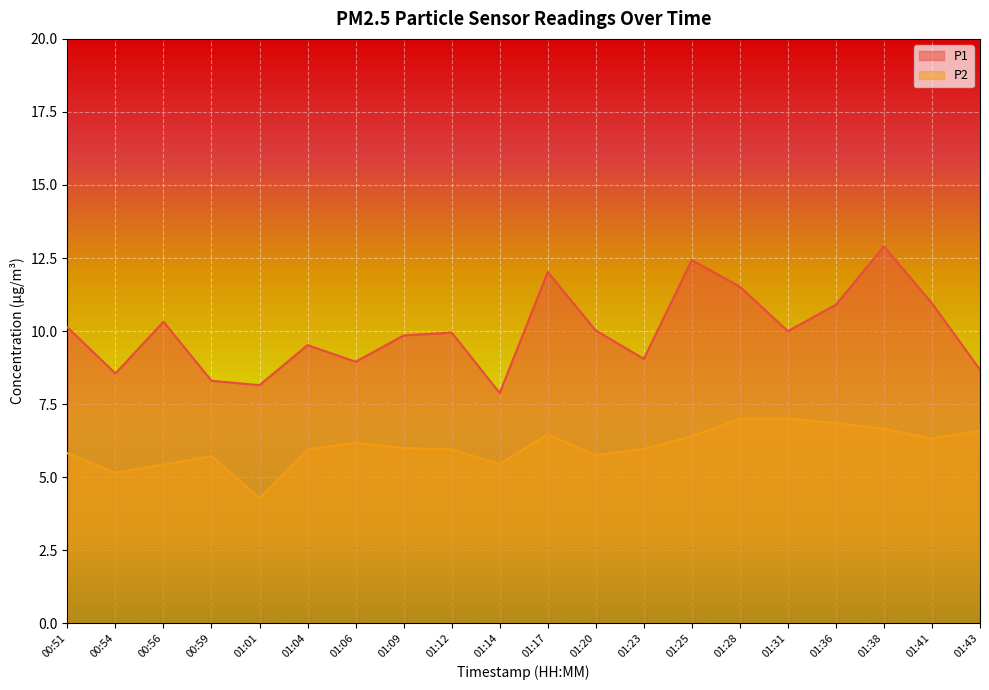

Reading left to right, list all the values displayed in this chart.

P1: 00:51=10.1	00:54=8.6	00:56=10.3	00:59=8.3	01:01=8.2	01:04=9.5	01:06=8.9	01:09=9.8	01:12=9.9	01:14=7.9	01:17=12.0	01:20=10.0	01:23=9.1	01:25=12.4	01:28=11.5	01:31=10.0	01:36=10.9	01:38=12.9	01:41=10.9	01:43=8.7
P2: 00:51=5.8	00:54=5.2	00:56=5.4	00:59=5.7	01:01=4.3	01:04=6.0	01:06=6.2	01:09=6.0	01:12=6.0	01:14=5.5	01:17=6.5	01:20=5.8	01:23=6.0	01:25=6.4	01:28=7.0	01:31=7.0	01:36=6.8	01:38=6.7	01:41=6.3	01:43=6.6